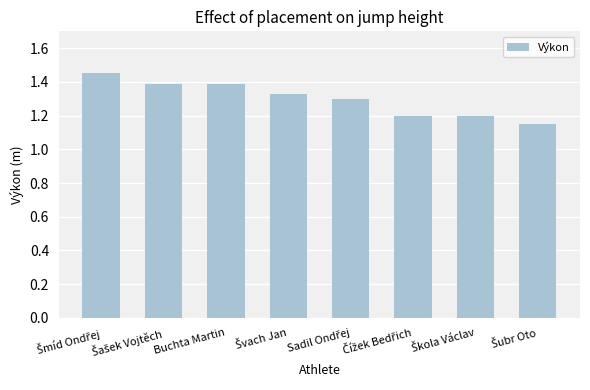

What is the sum of all values?

10.4